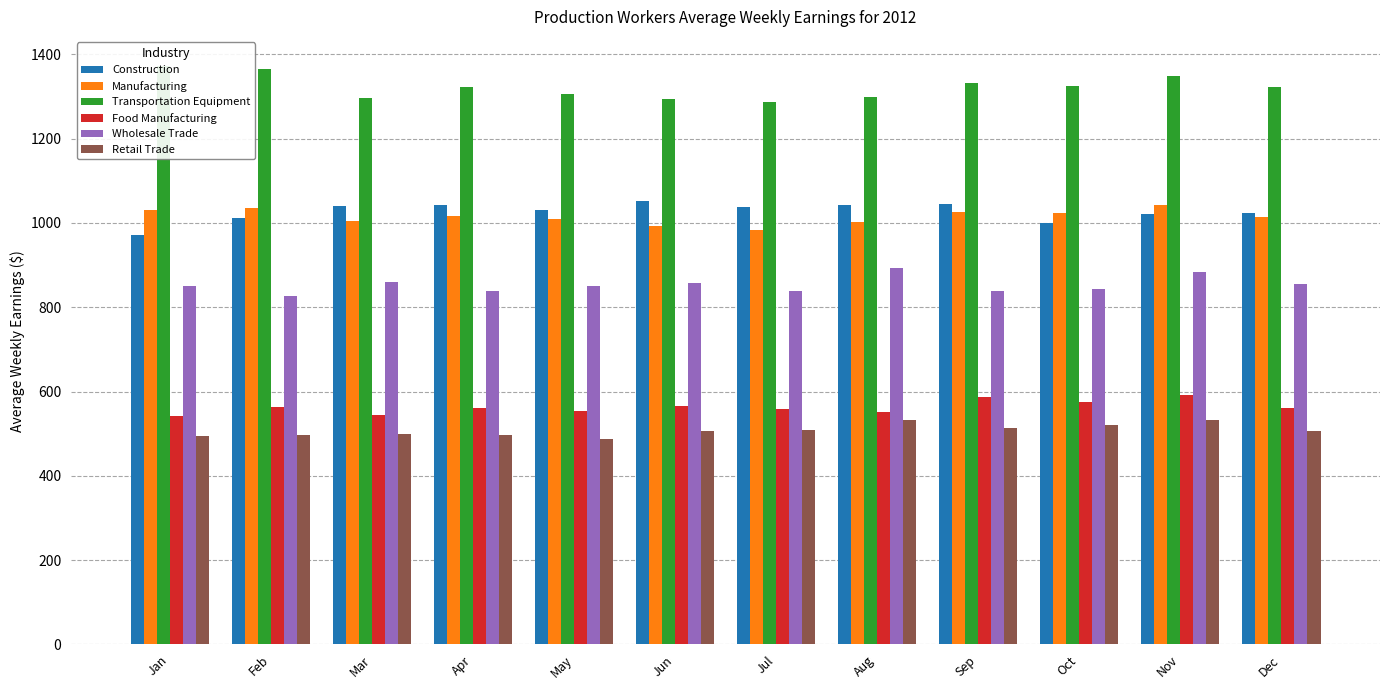

What is the difference between the maximum and minimum values in the Wholesale Trade series?

64.5